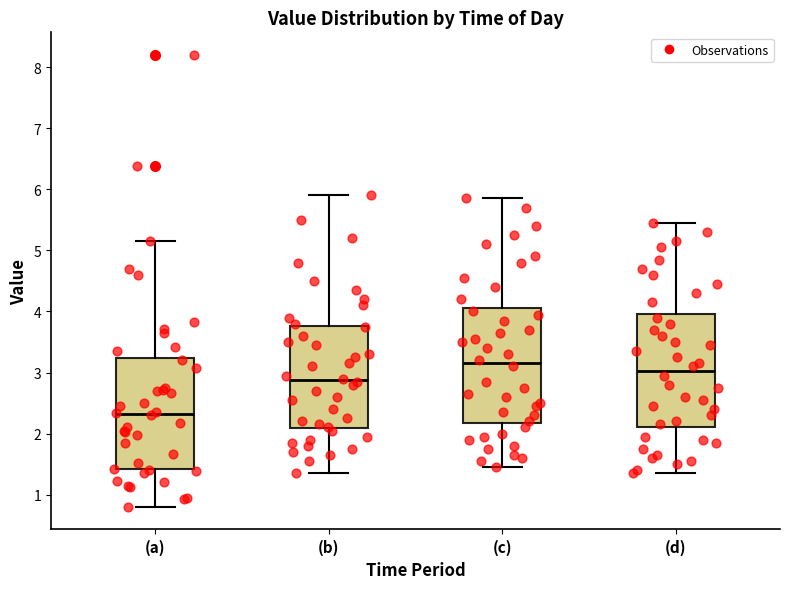

Which box has the highest median line?

(c)